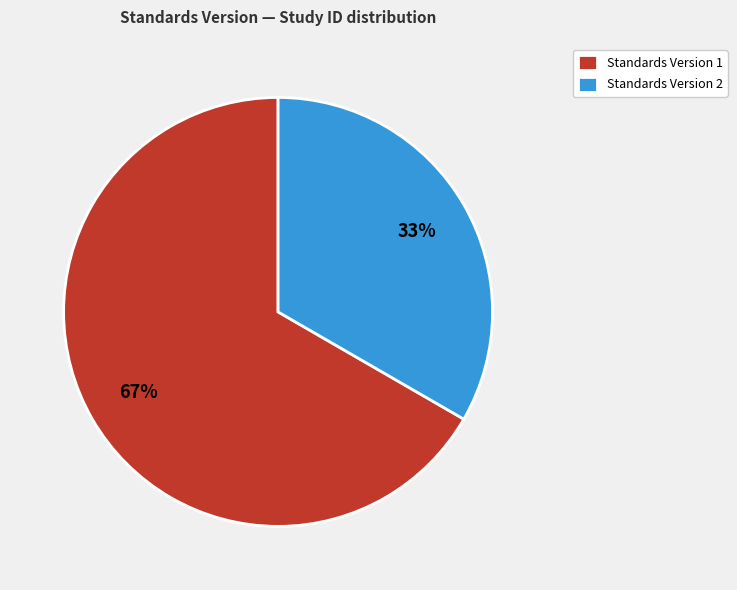

What is the largest slice in the pie chart?

Standards Version 1